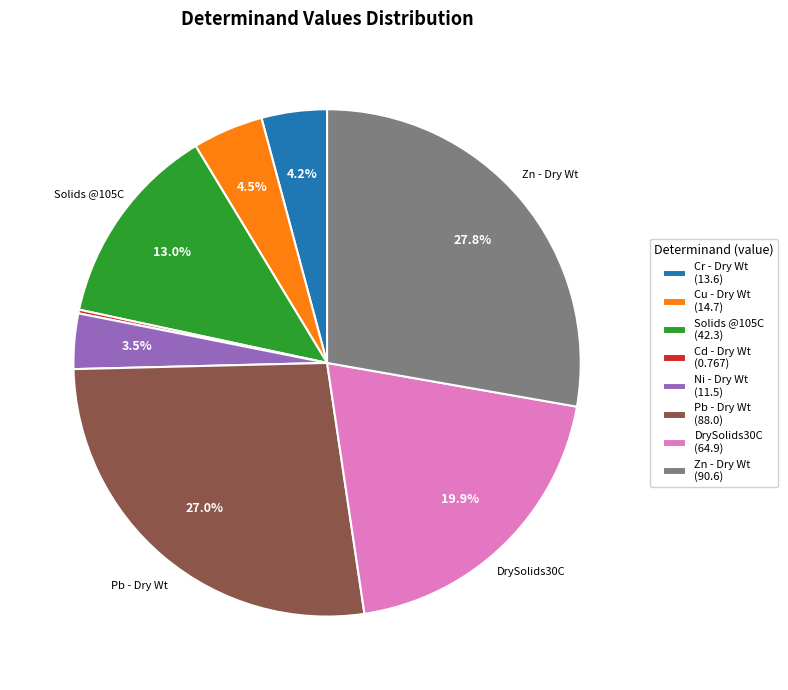

Is there any slice that represents more than half of the pie?

No